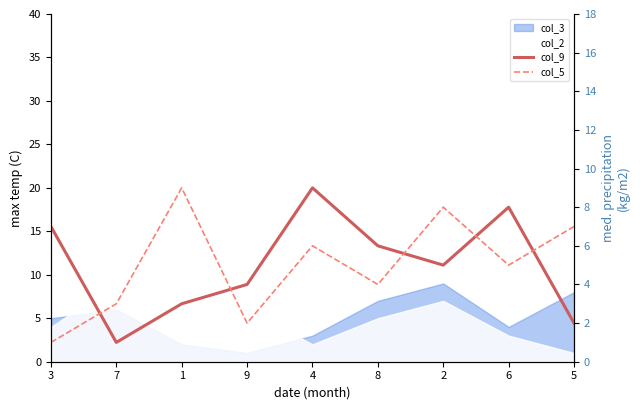

True or false: col_9 has a value of 8 at 6.

True